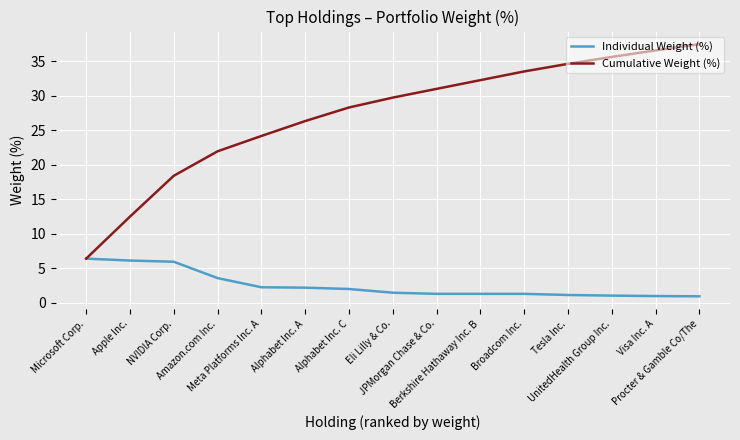

Which series has the largest range (max minus min)?

Cumulative Weight (%)